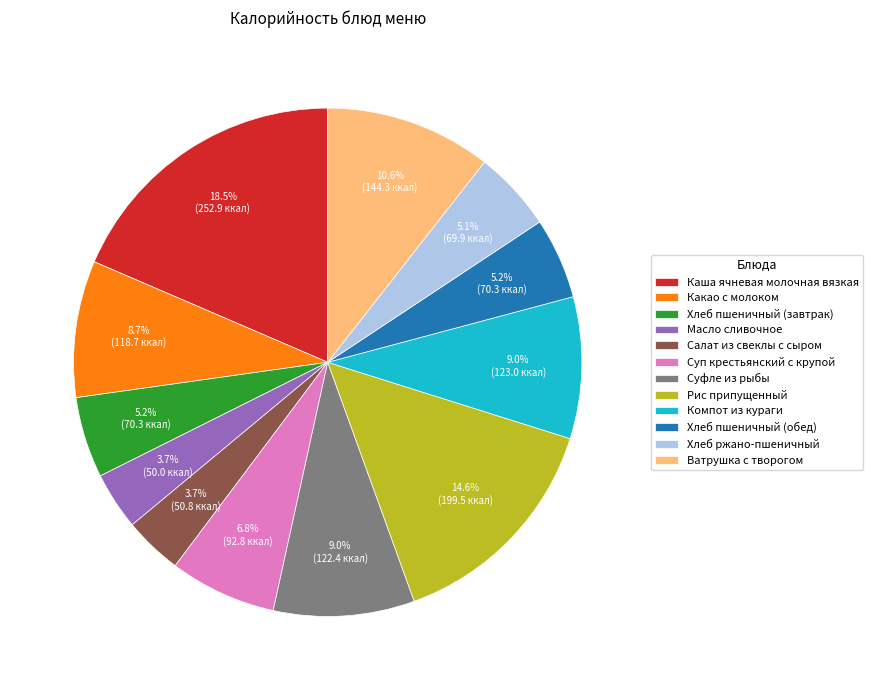

What is the total percentage of Каша ячневая молочная вязкая and Салат из свеклы с сыром?

22.2%